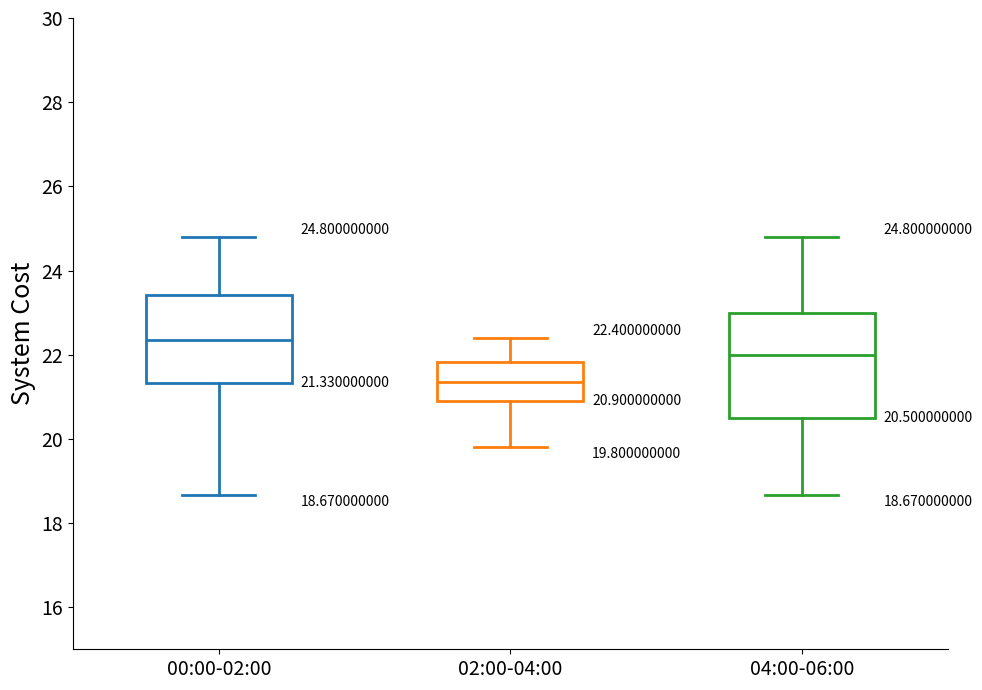

Which box's median line is the highest?

00:00-02:00